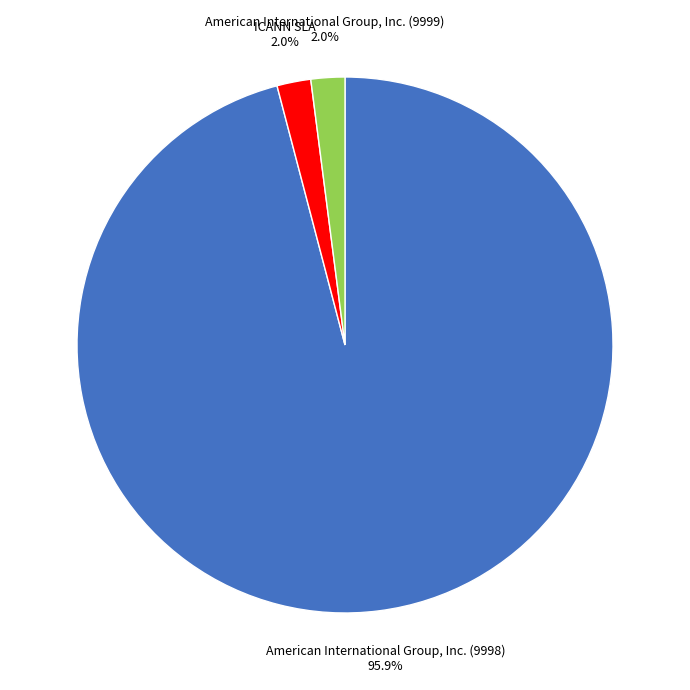

Is there any slice that represents more than half of the pie?

Yes